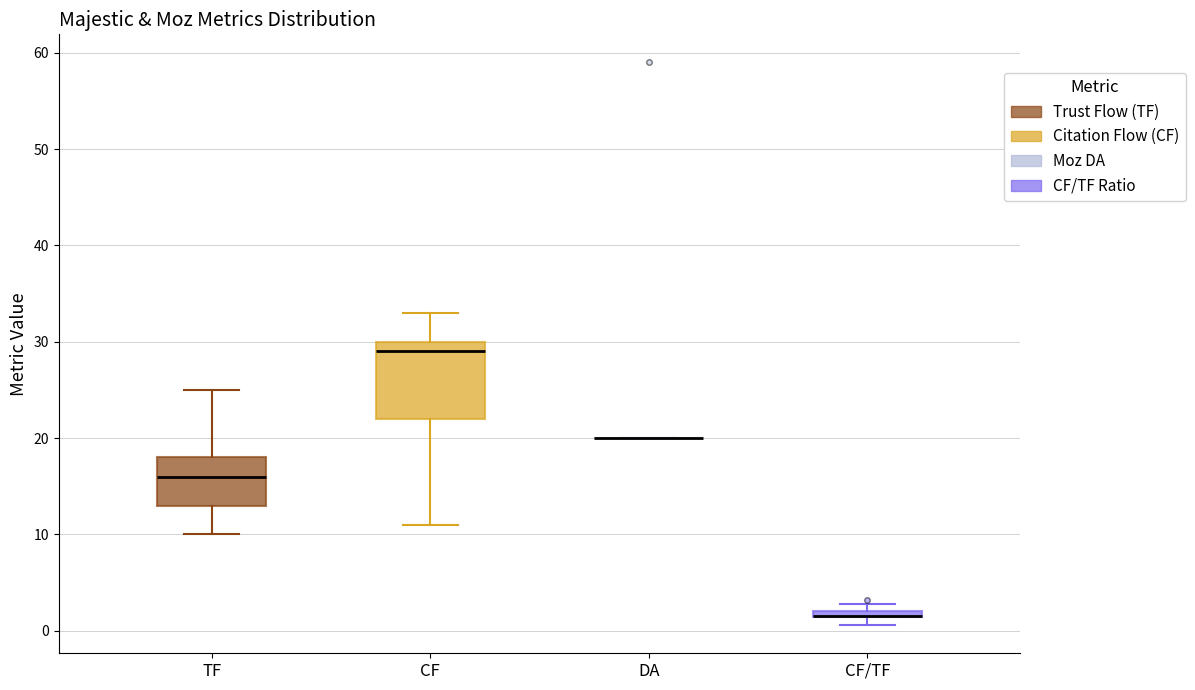

Where does the lower whisker of the box for CF end on the y-axis? The values are not printed on the chart, so give them approximately, as read against the axis.

11